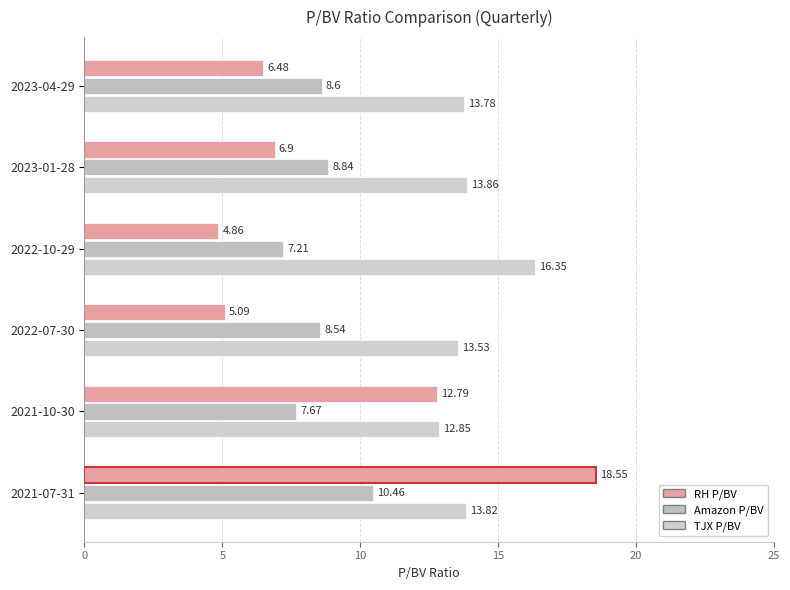

How many series are shown in this chart?

3